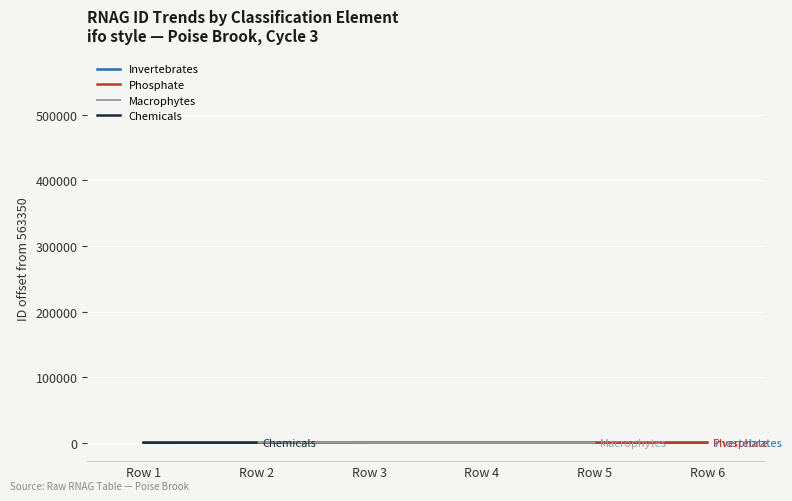

In Invertebrates, how many points are lower than both neighbors (excluding endpoints)?

1